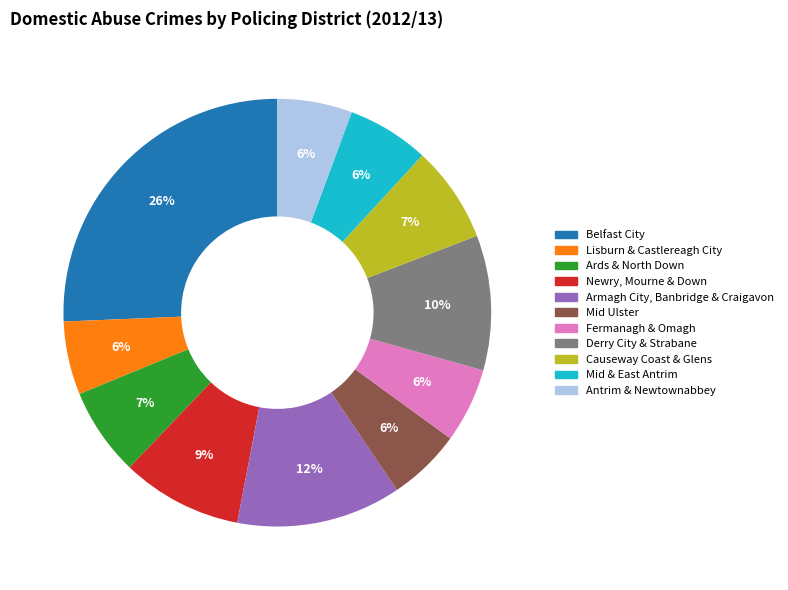

To the nearest percent, what percentage of the pie is Fermanagh & Omagh?

6%